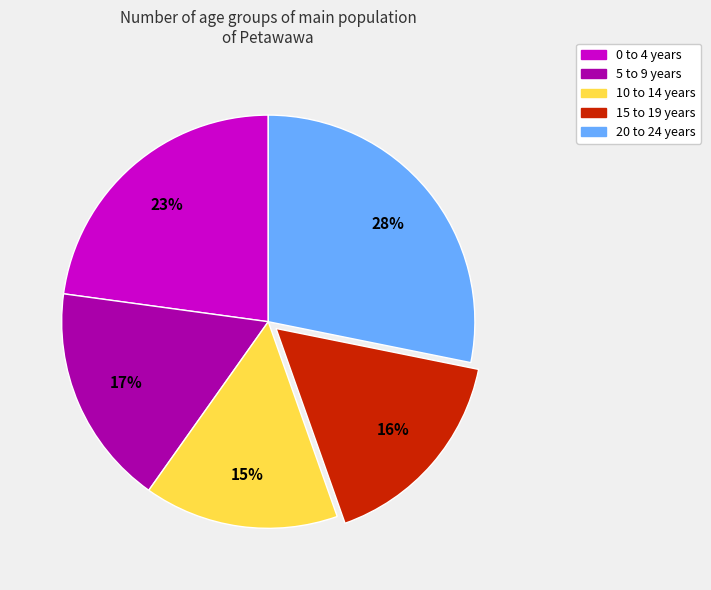

The 15 to 19 years slice represents 16% of the pie. True or false?

True